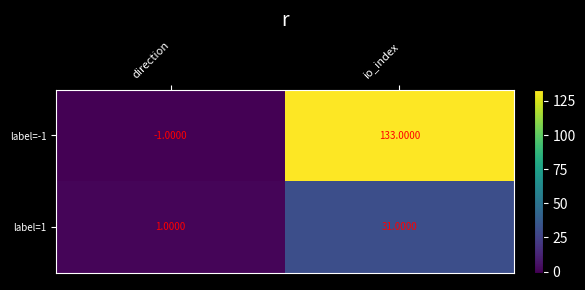

Which series changed the most between direction and io_index?

label=-1